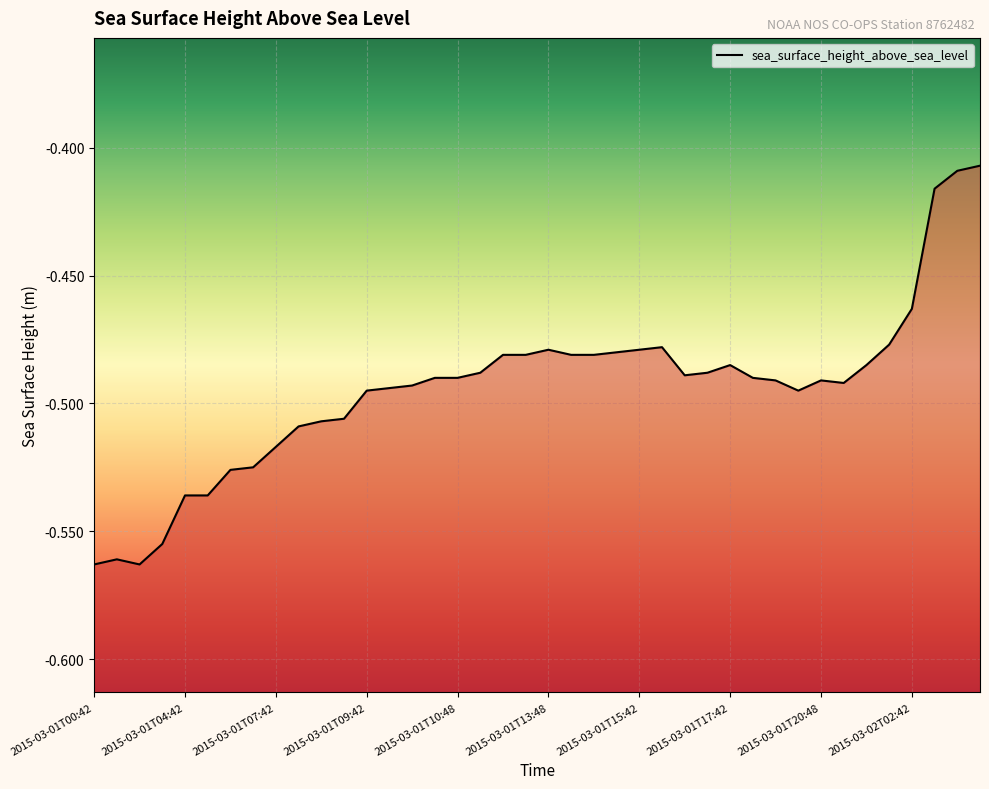

True or false: the data shows -0.5 at 26.

True